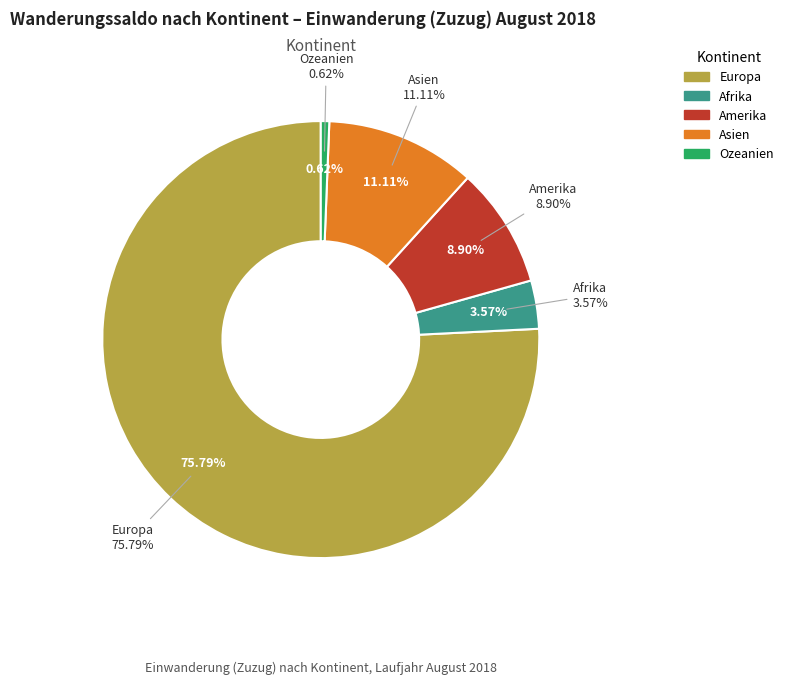

Rank the categories by value from lowest to highest.

Ozeanien, Afrika, Amerika, Asien, Europa